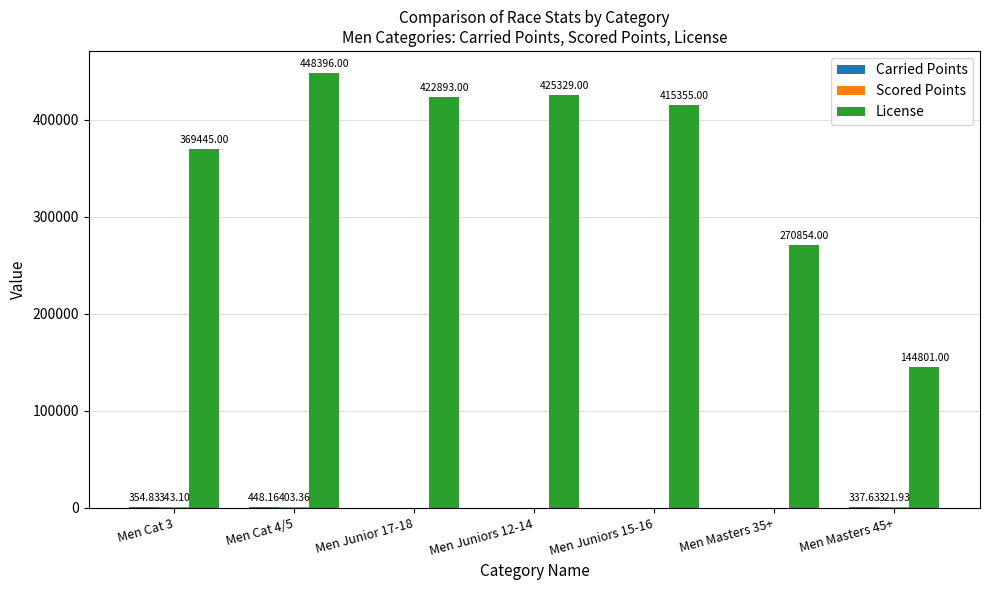

Which series has the largest total across all categories?

License